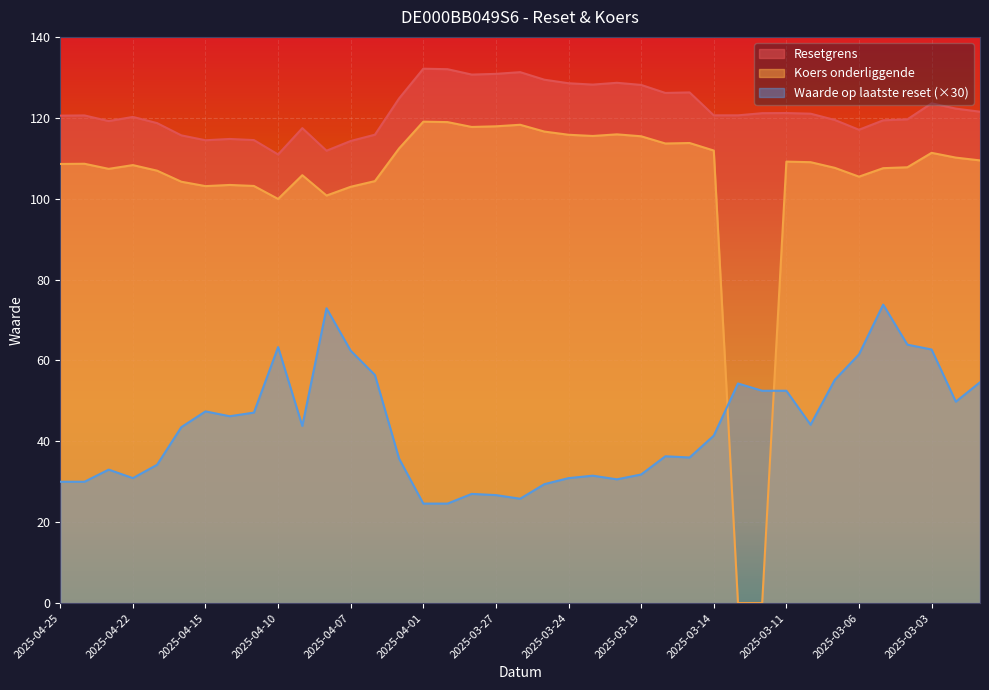

What is the label of the 26th point from the left?

2025-03-18